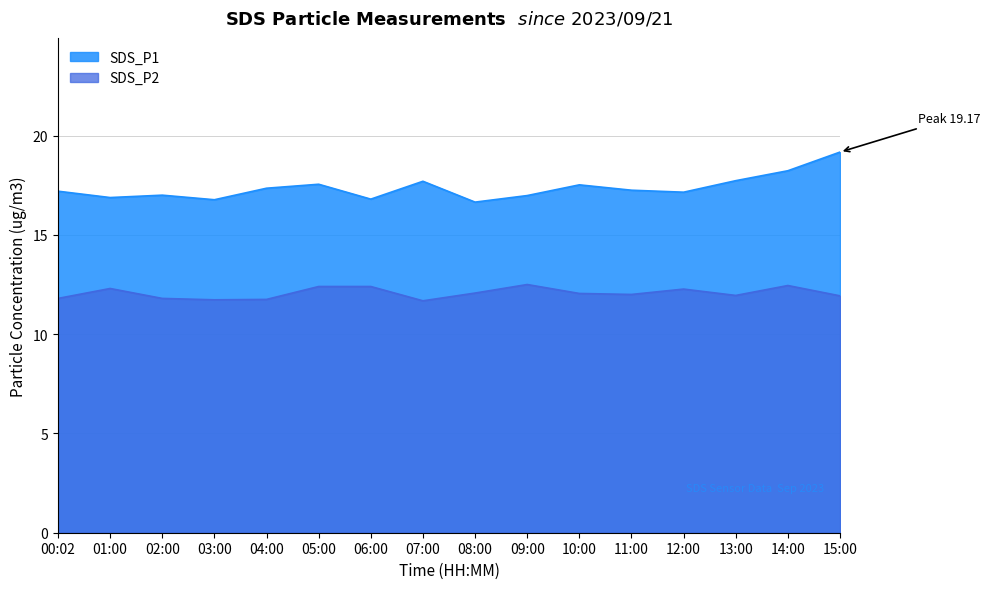

Which has a higher value, 14:00 or 13:00?

14:00